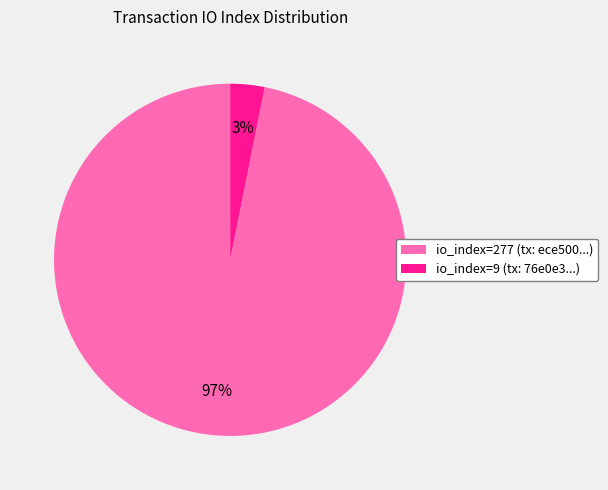

Count the number of slices in the pie.

2